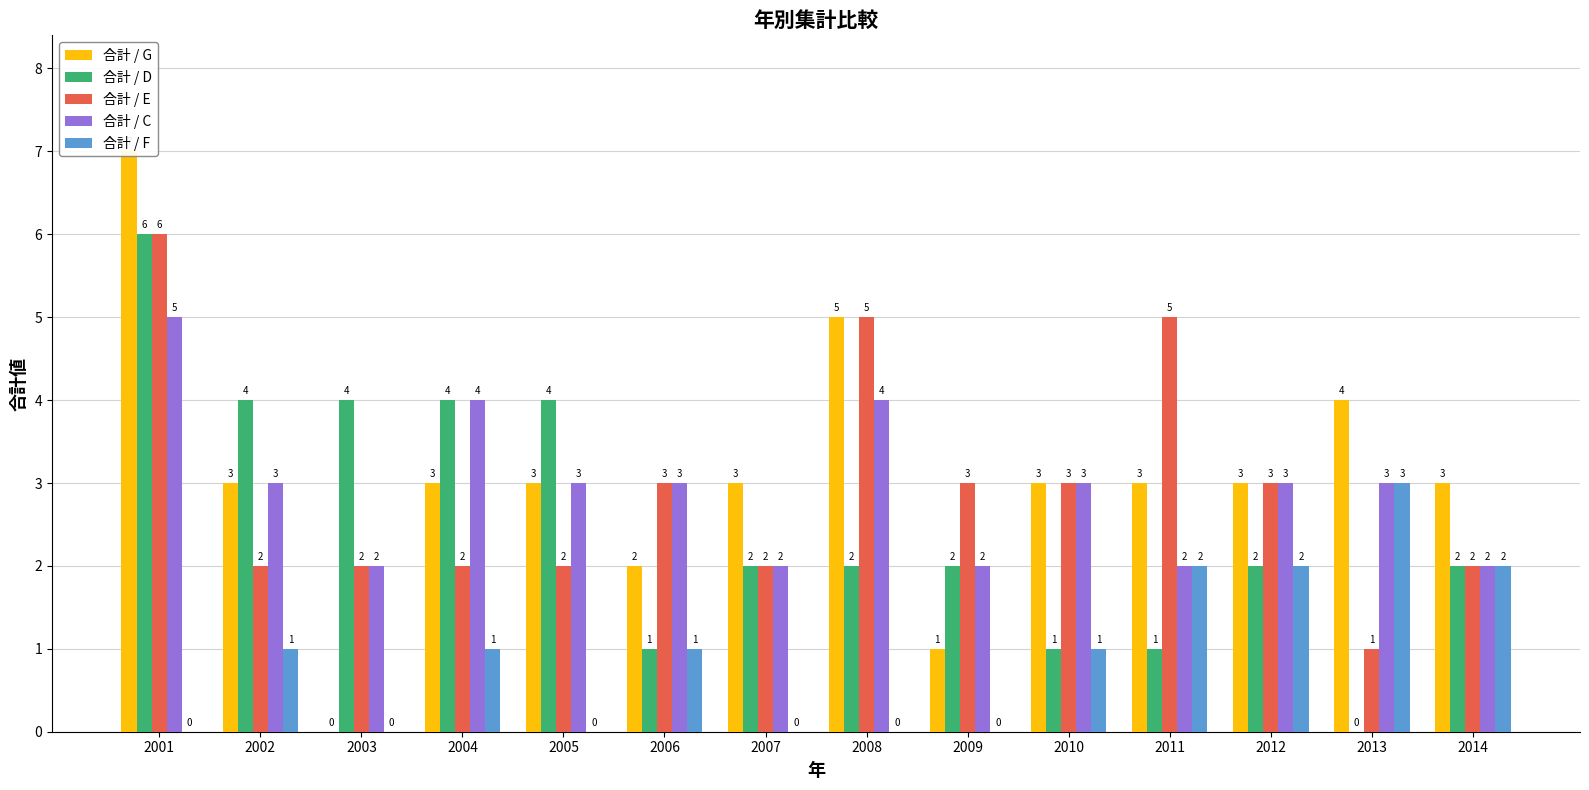

Reading left to right, what are all the values shown in this chart?

合計 / G: 7	3	0	3	3	2	3	5	1	3	3	3	4	3
合計 / D: 6	4	4	4	4	1	2	2	2	1	1	2	0	2
合計 / E: 6	2	2	2	2	3	2	5	3	3	5	3	1	2
合計 / C: 5	3	2	4	3	3	2	4	2	3	2	3	3	2
合計 / F: 0	1	0	1	0	1	0	0	0	1	2	2	3	2